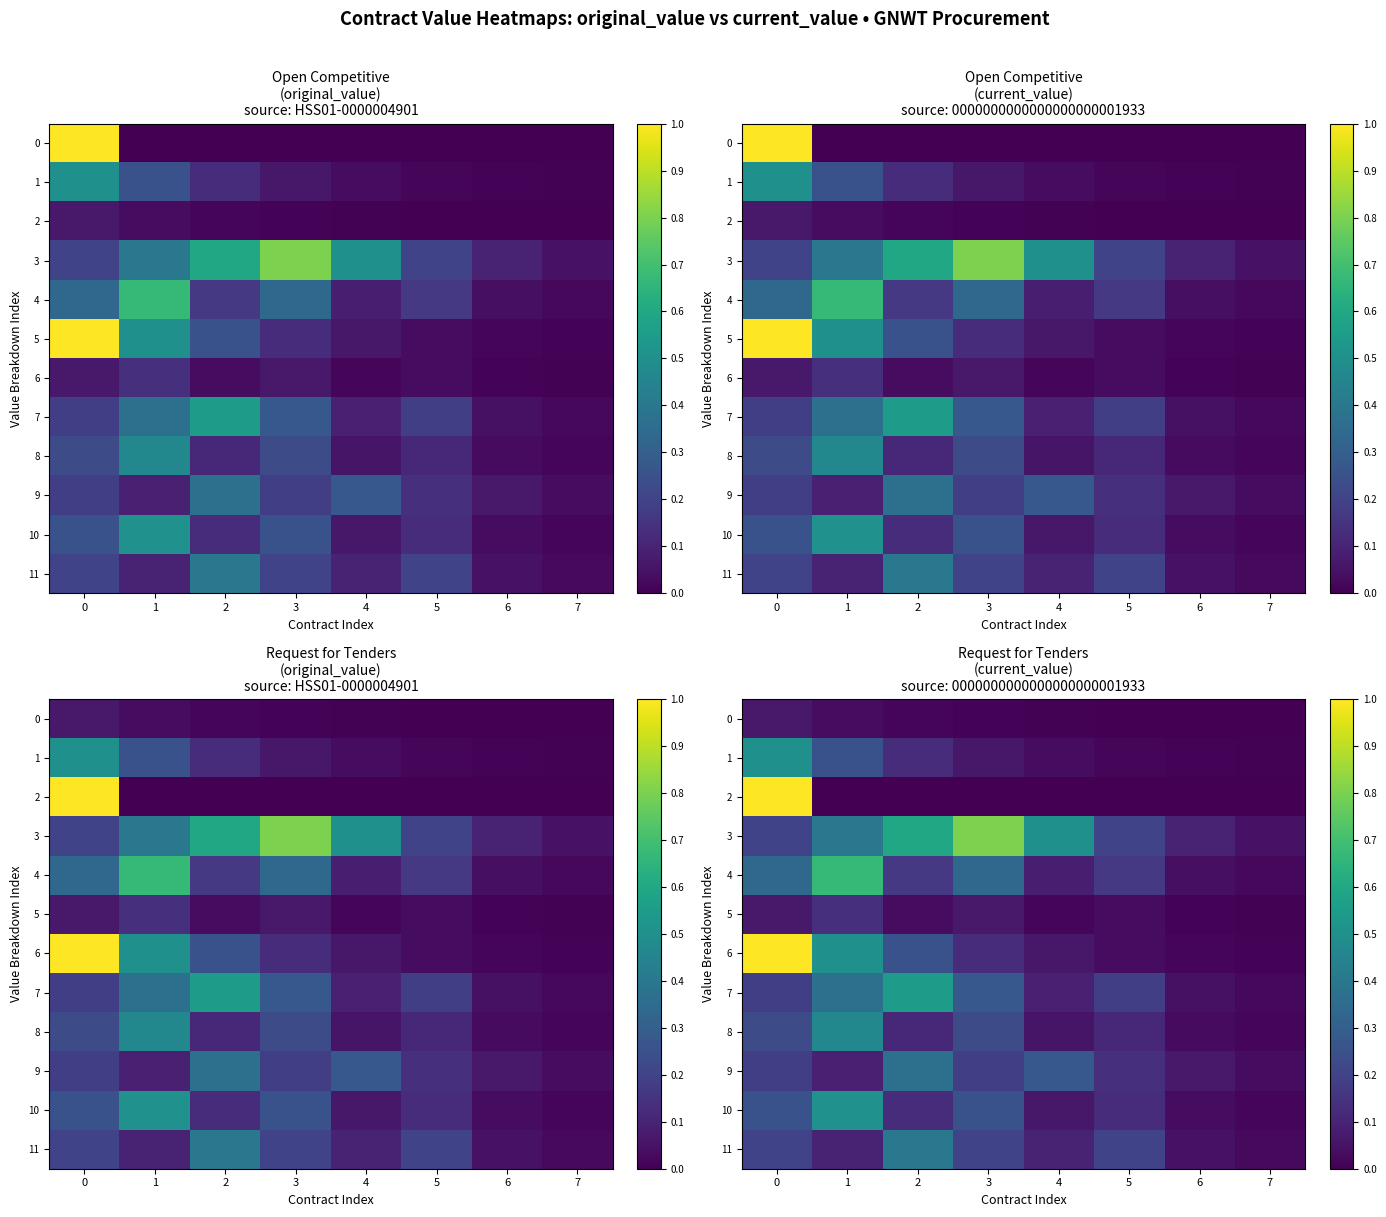

What is the sum of the 9 values at 1 and 0?

0.3